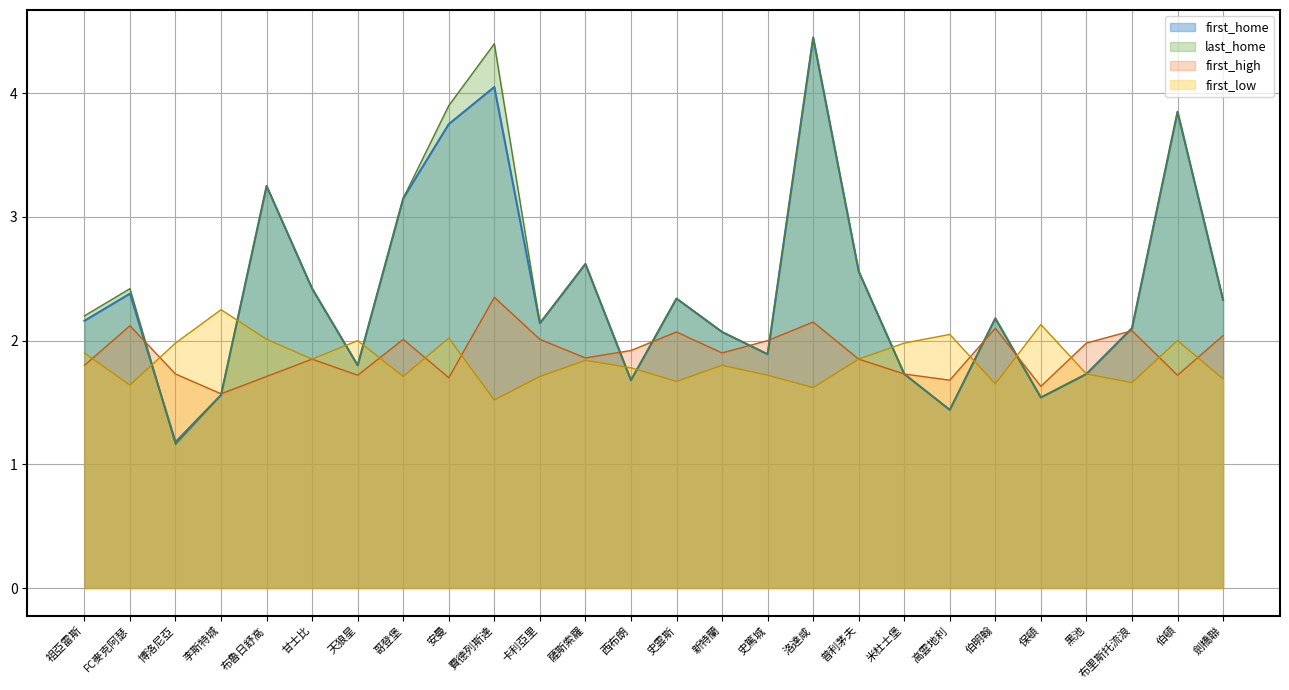

What is the average value of the last_home series?

2.4